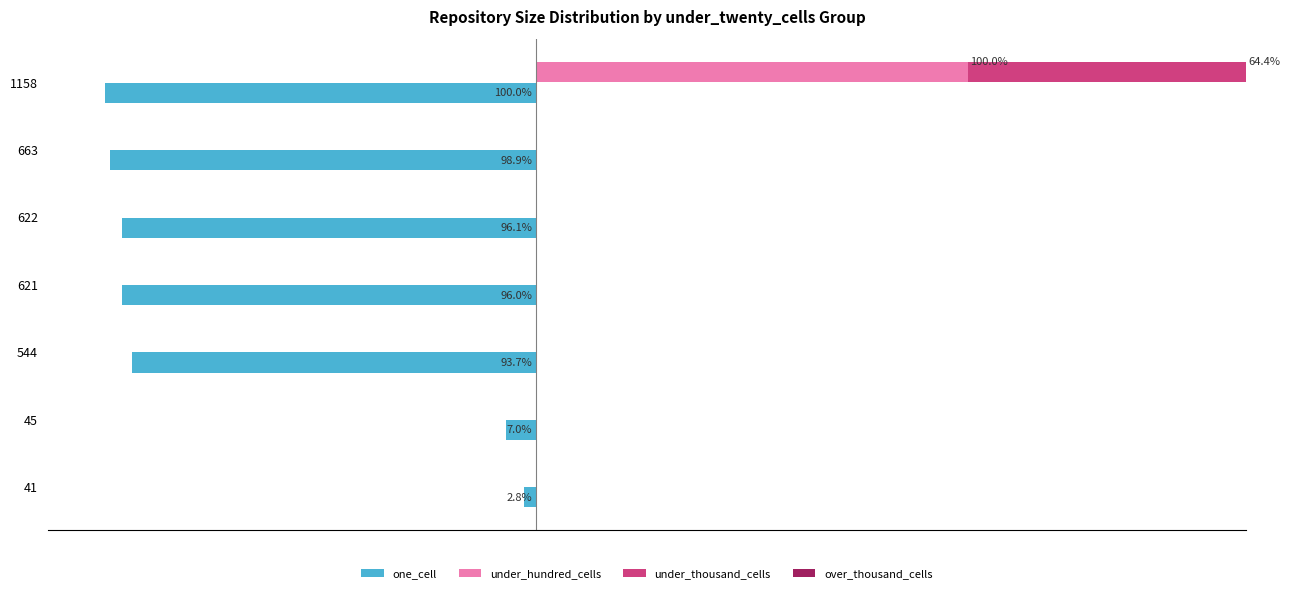

What is the smallest value displayed?

-100.0